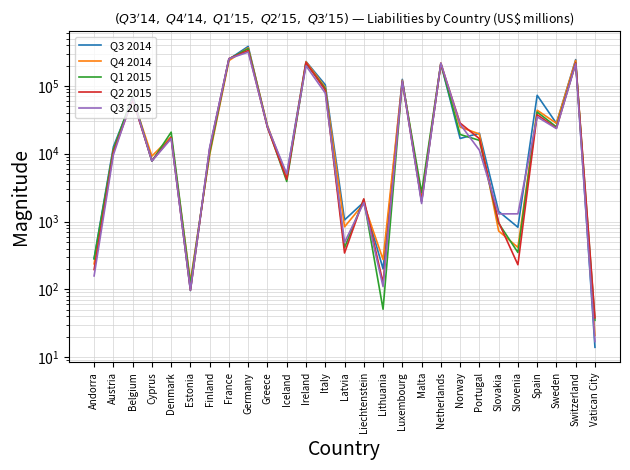

At which category is the sum across all series the highest?

Germany